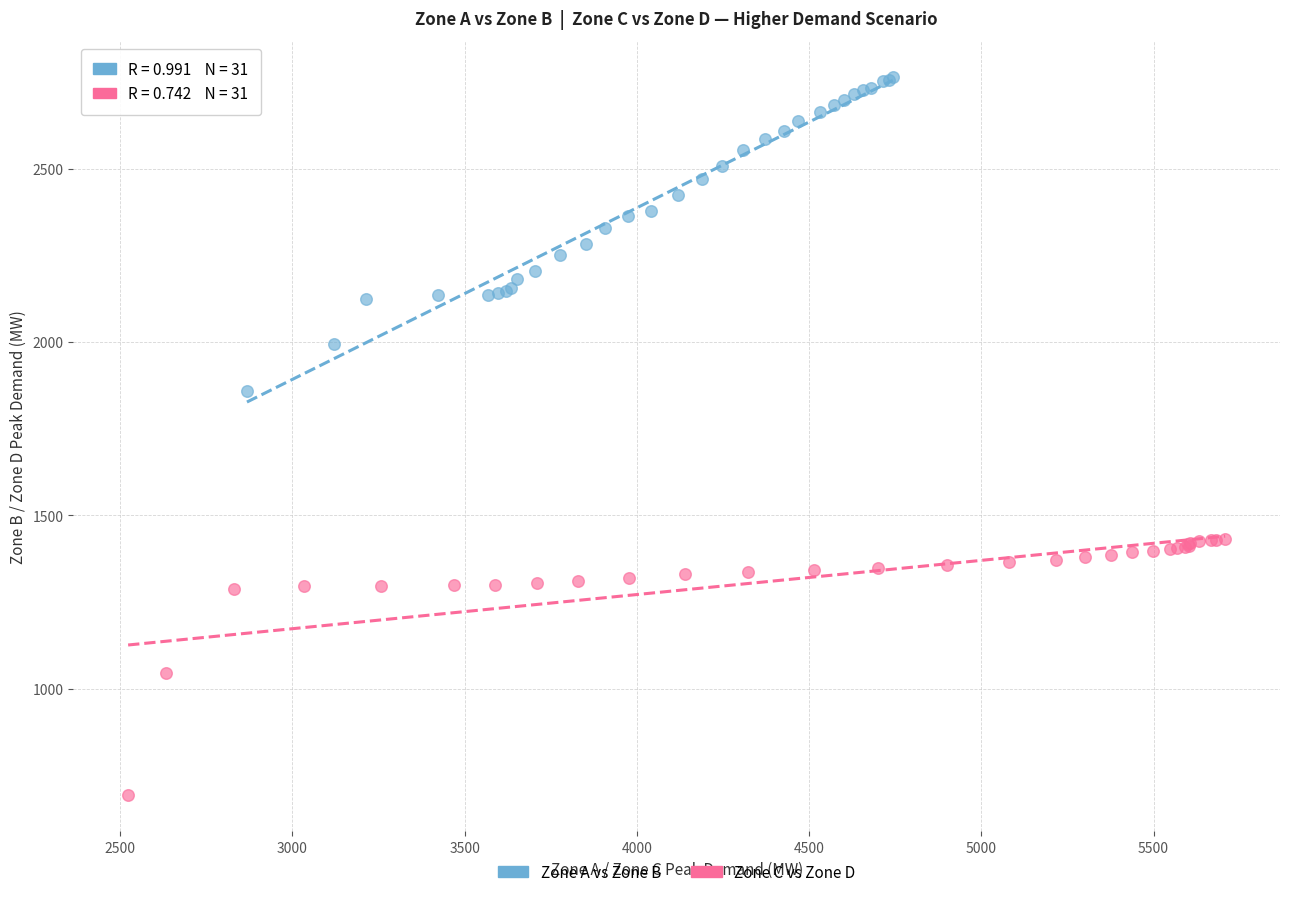

Which series has the widest spread of Y values?

Zone A vs Zone B